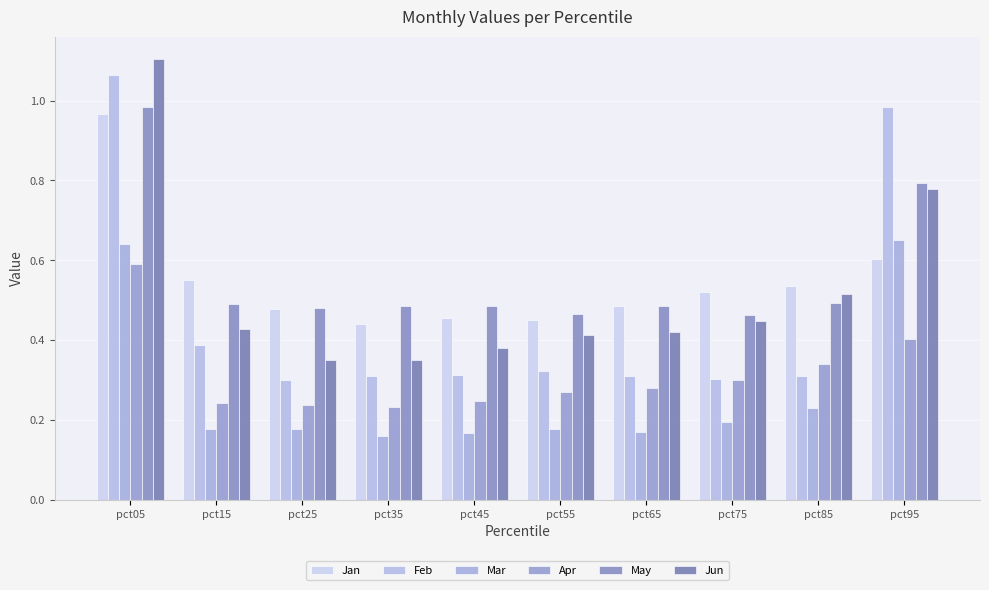

What is the difference between the Apr values at pct35 and pct05?

0.4